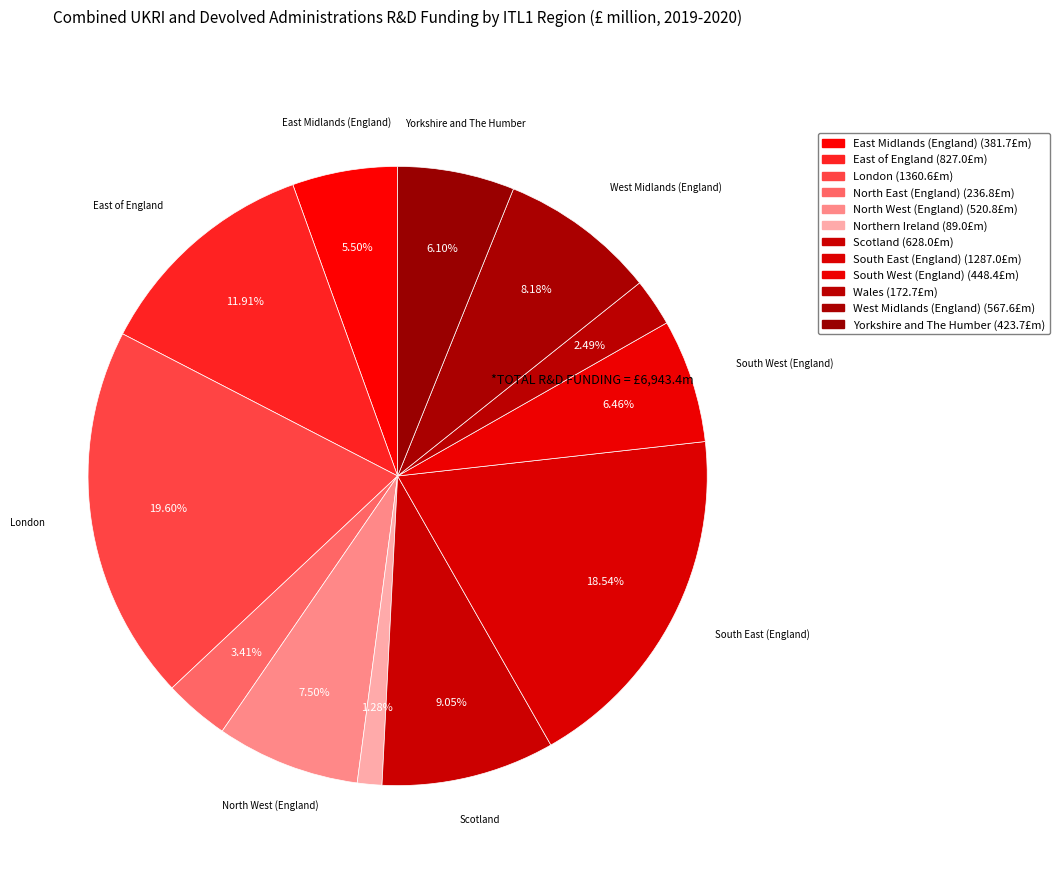

Which category has the biggest portion of the pie?

London